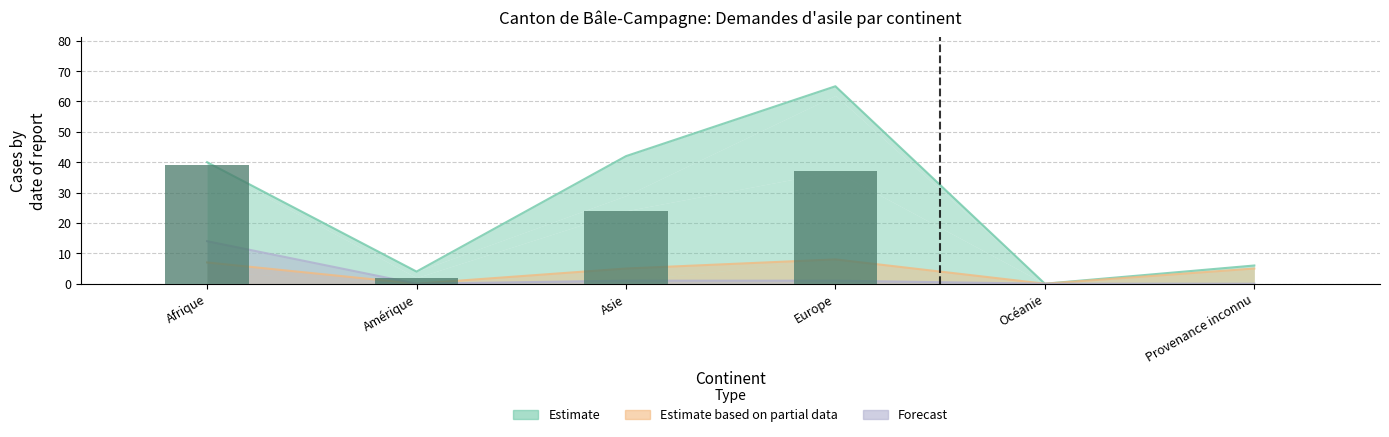

How many data points does each series have?

6